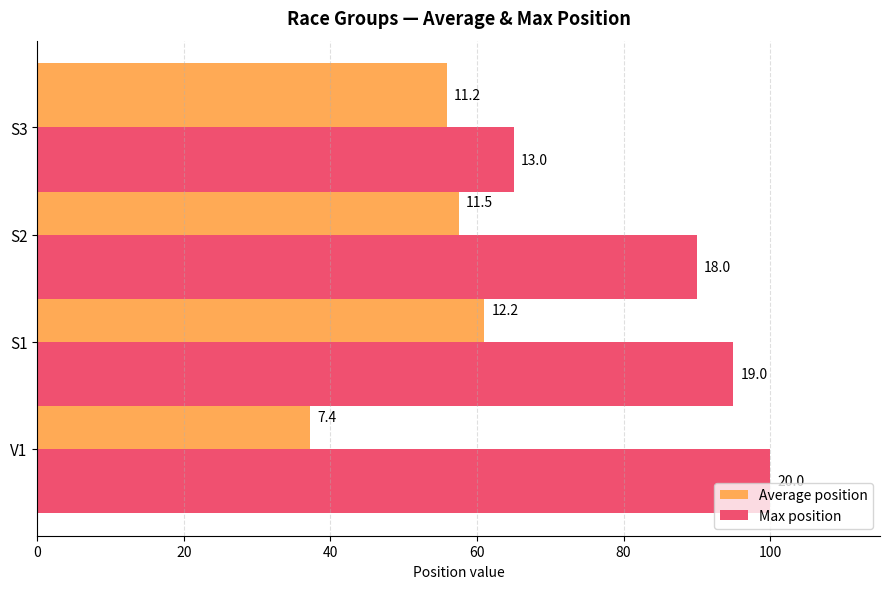

Rank the series by their maximum value, from lowest to highest.

Average position, Max position